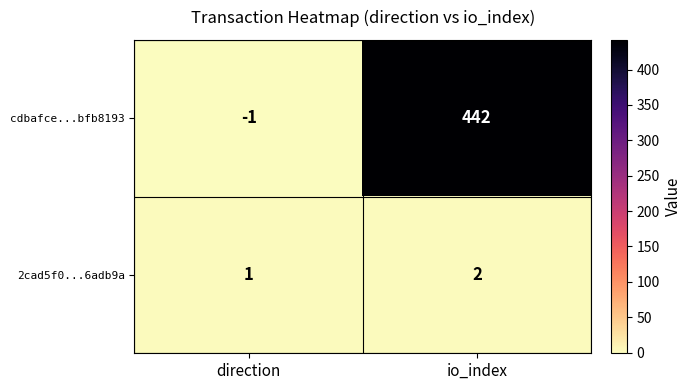

The cdbafce...bfb8193 series shows -1 at direction. True or false?

True